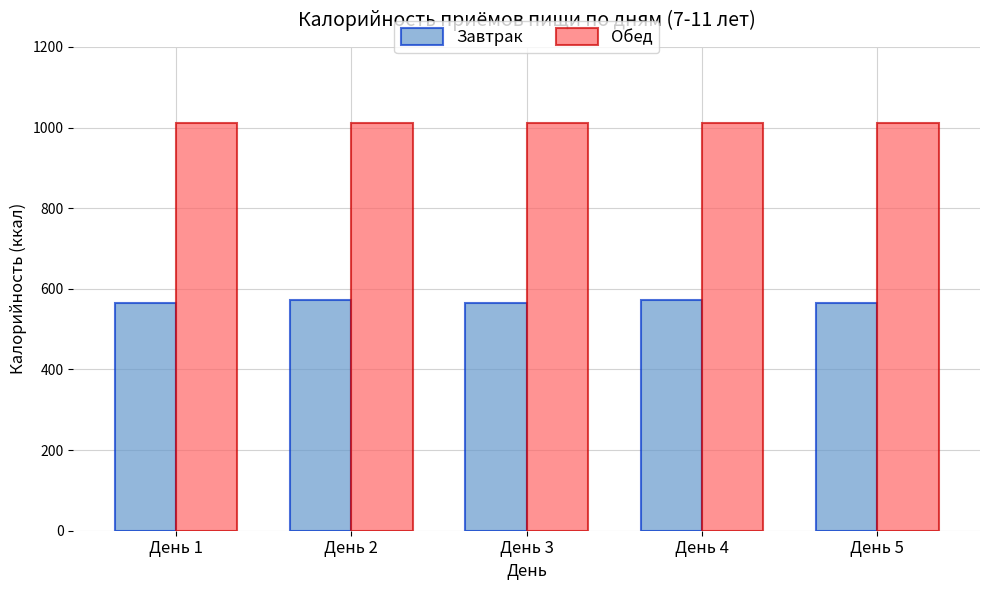

Is the value of Завтрак at День 2 greater than the value of Обед at День 3?

No